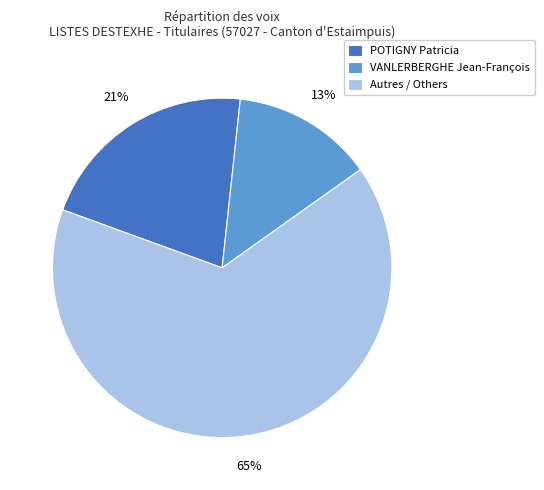

To the nearest percent, what percentage of the pie is POTIGNY Patricia?

21%